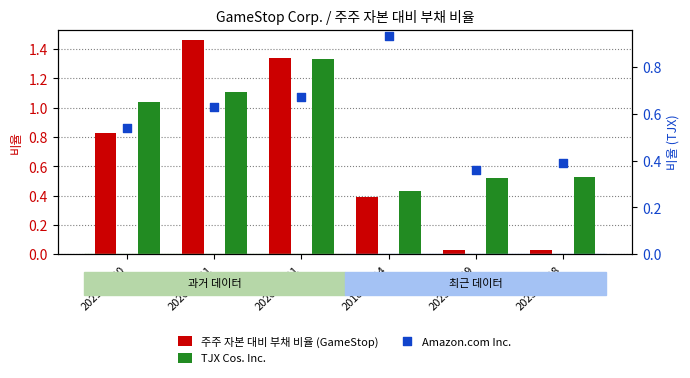

At which category is the sum across all series the highest?

2020-08-01